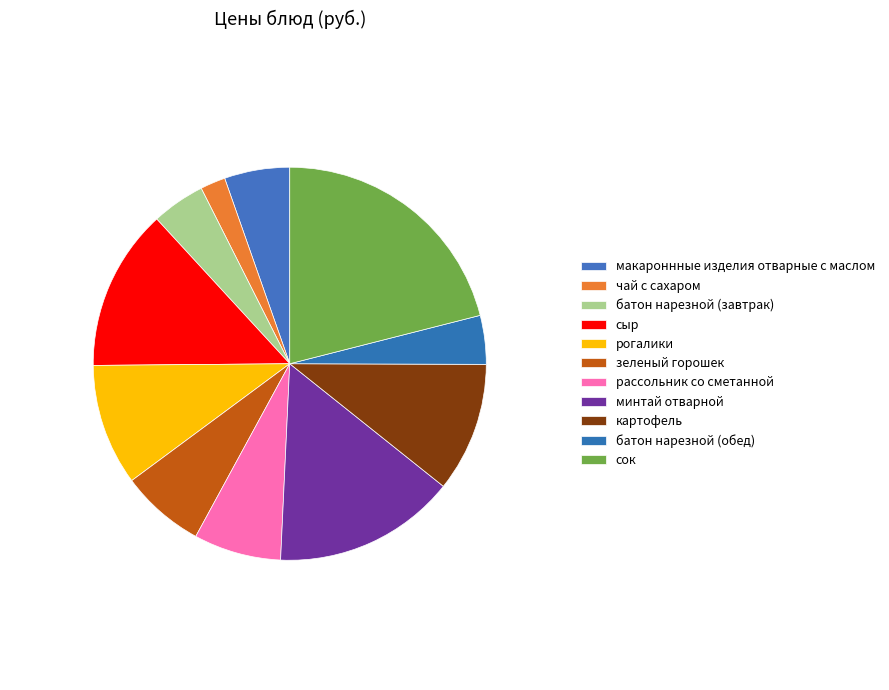

Which slice is the smallest?

чай с сахаром